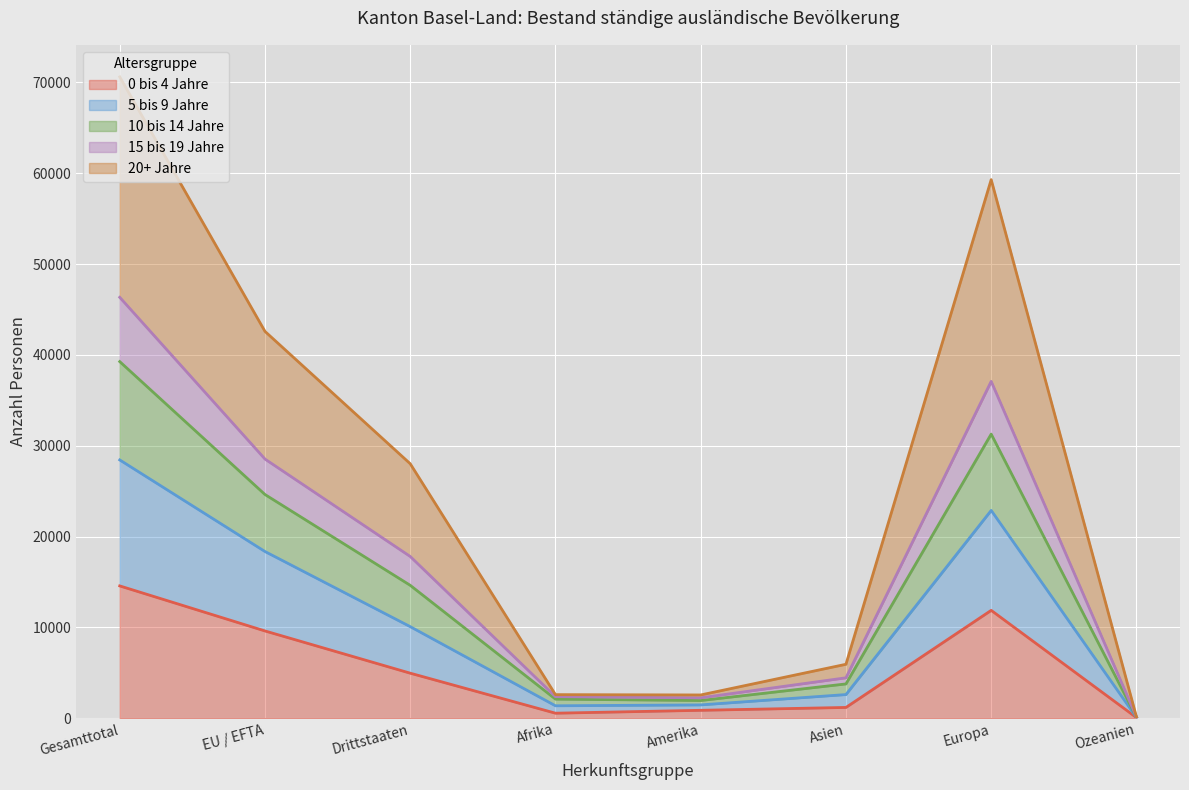

At which label does 0 bis 4 Jahre reach its peak?

Gesamttotal